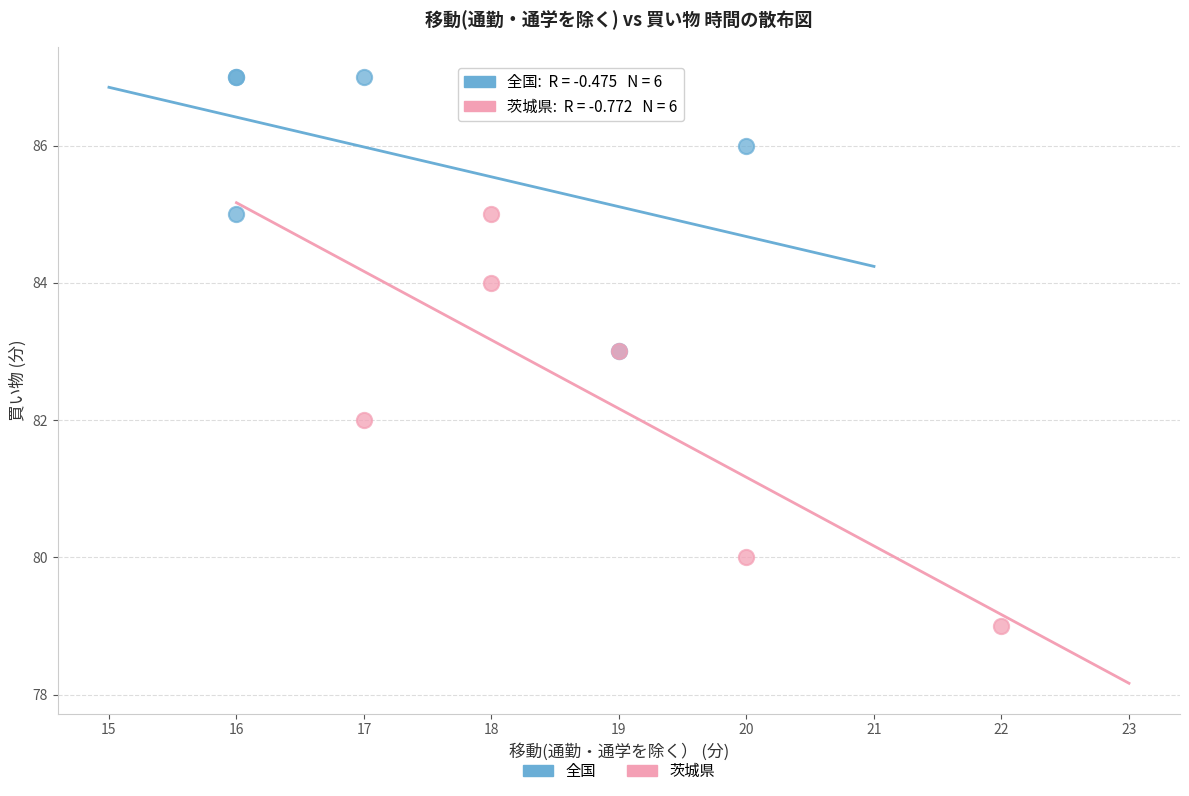

Which series has the largest Y range (max minus min)?

茨城県